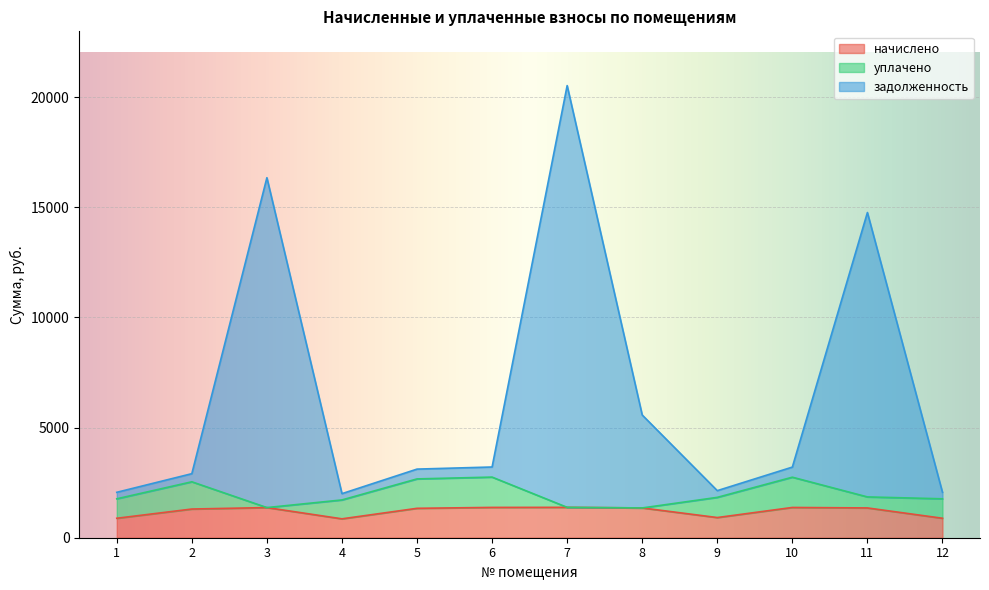

What is the average value of the начислено series?

1198.3